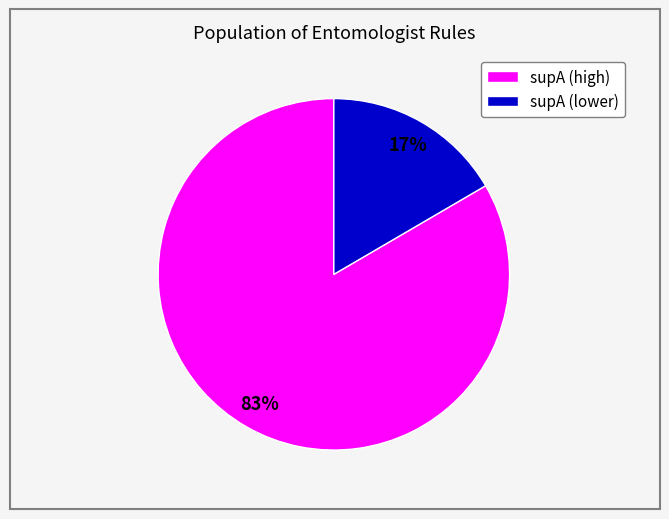

What is the largest slice in the pie chart?

supA (high)